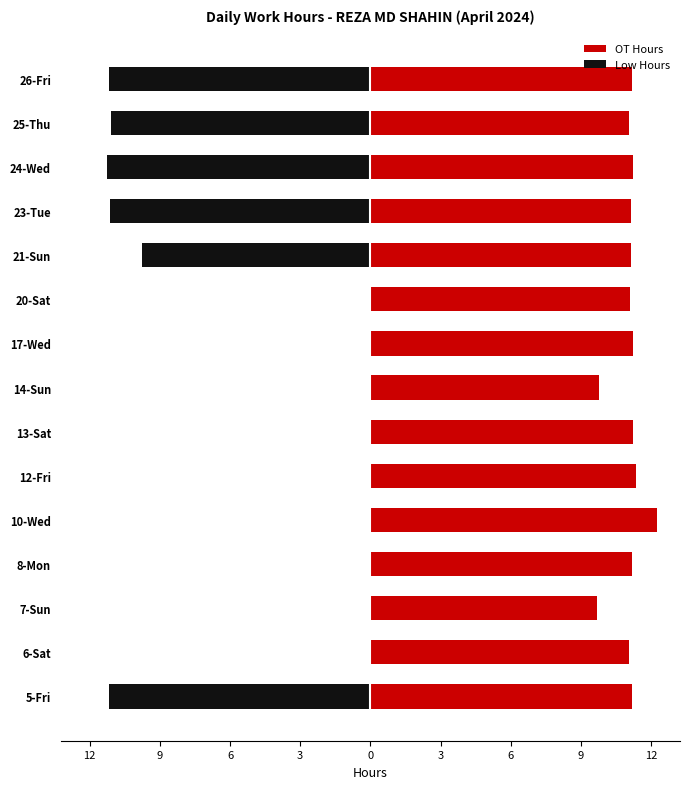

Which series has the largest range (max minus min)?

Low Hours